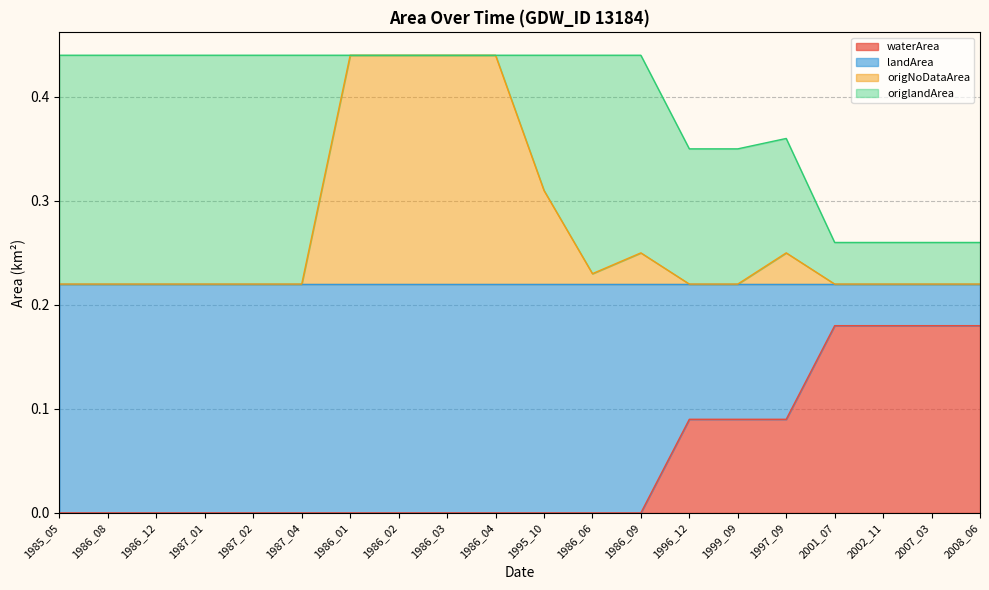

The value of waterArea at 1986_03 is 0.1. True or false?

False